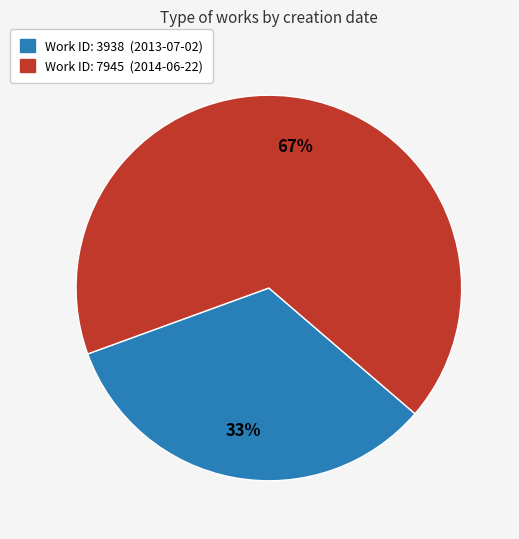

To the nearest percent, what is the average slice percentage?

50%